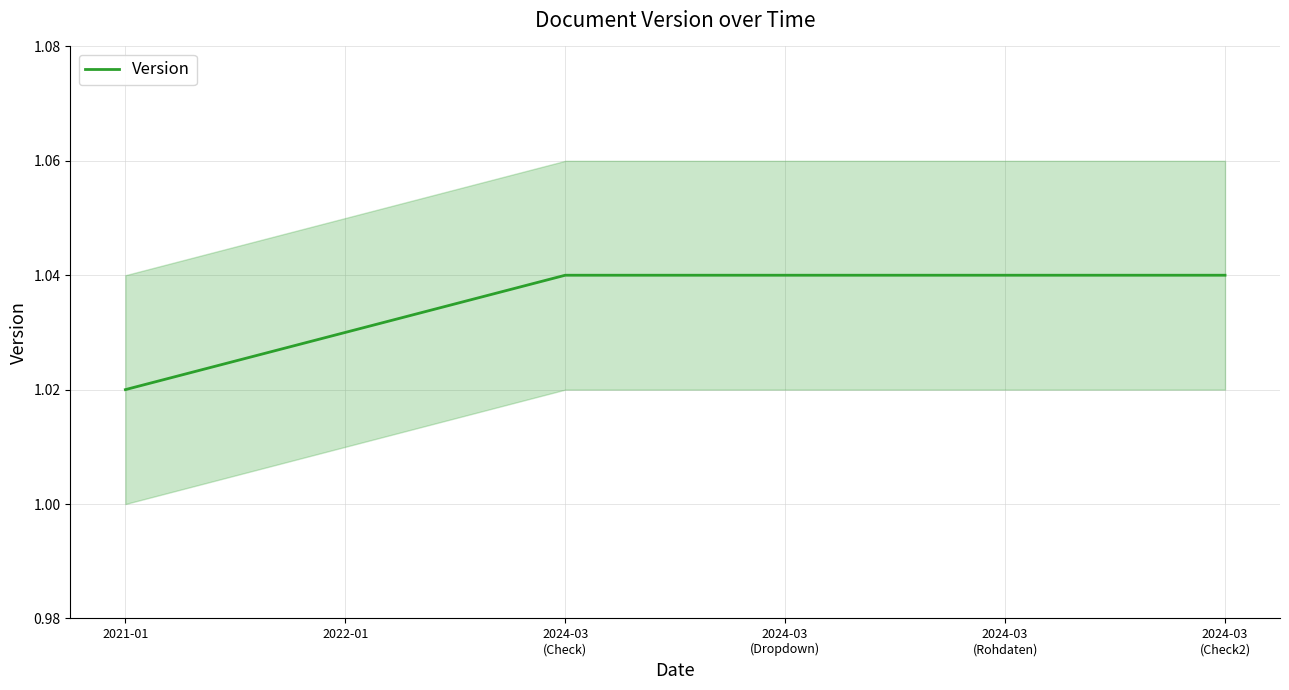

At which category does the chart reach its minimum across all series?

2021-01